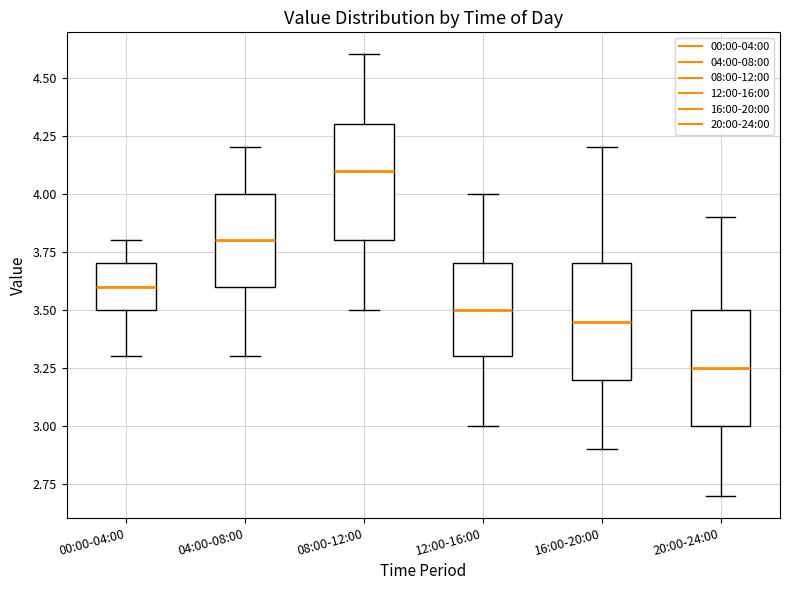

Reading left to right, transcribe this box plot: for each box, give where its median line is, the range the box spans, and where its two whiskers end, as read against the y-axis. The values are not printed on the chart, so give them approximately, as read against the axis.

00:00-04:00: median 3.60, box 3.50 to 3.70, whiskers 3.30 to 3.80
04:00-08:00: median 3.80, box 3.60 to 4.00, whiskers 3.30 to 4.20
08:00-12:00: median 4.10, box 3.80 to 4.30, whiskers 3.50 to 4.60
12:00-16:00: median 3.50, box 3.30 to 3.70, whiskers 3.00 to 4.00
16:00-20:00: median 3.45, box 3.20 to 3.70, whiskers 2.90 to 4.20
20:00-24:00: median 3.25, box 3.00 to 3.50, whiskers 2.70 to 3.90